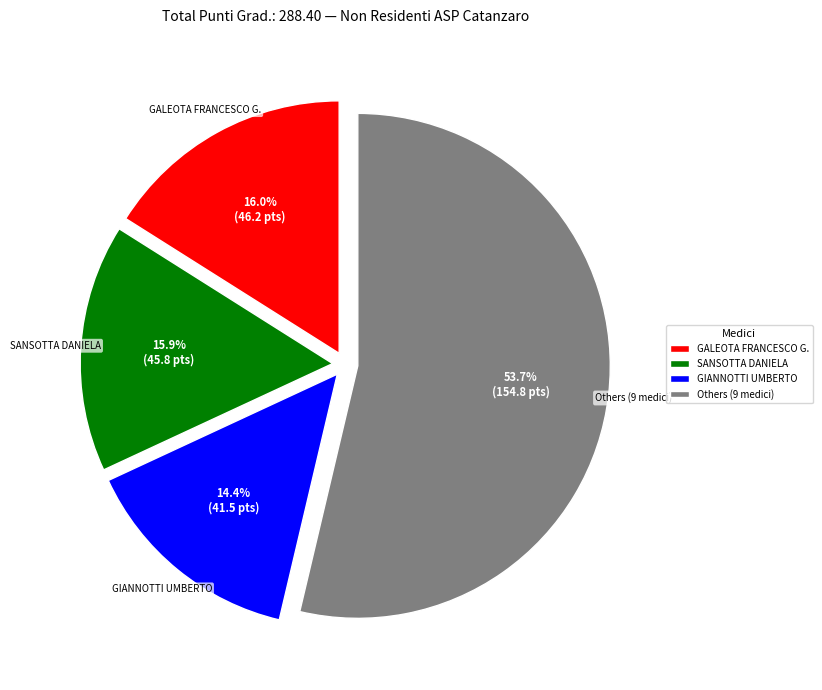

Approximately how many times larger is the value at Others (9 medici) compared to SANSOTTA DANIELA?

3.4